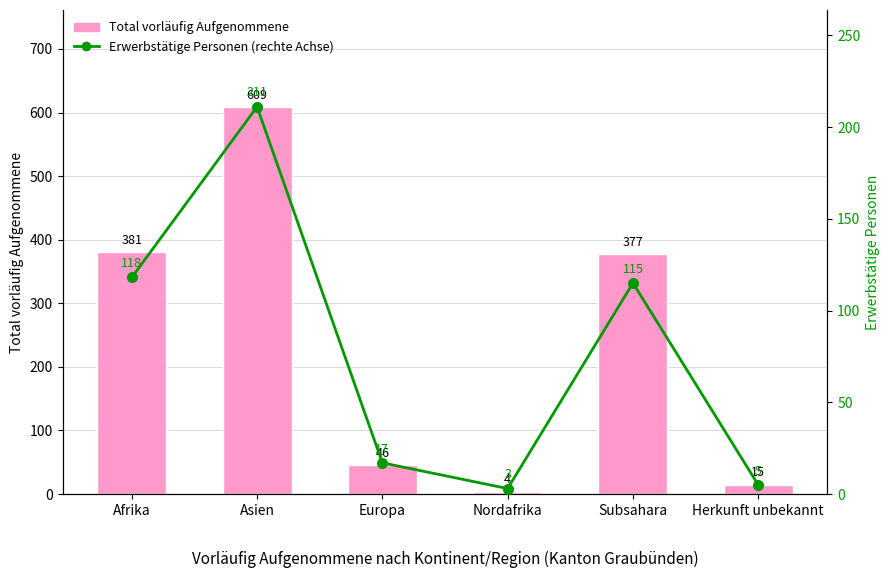

What is the difference between the maximum and second lowest values in the Erwerbstätige Personen (rechte Achse) series?

206